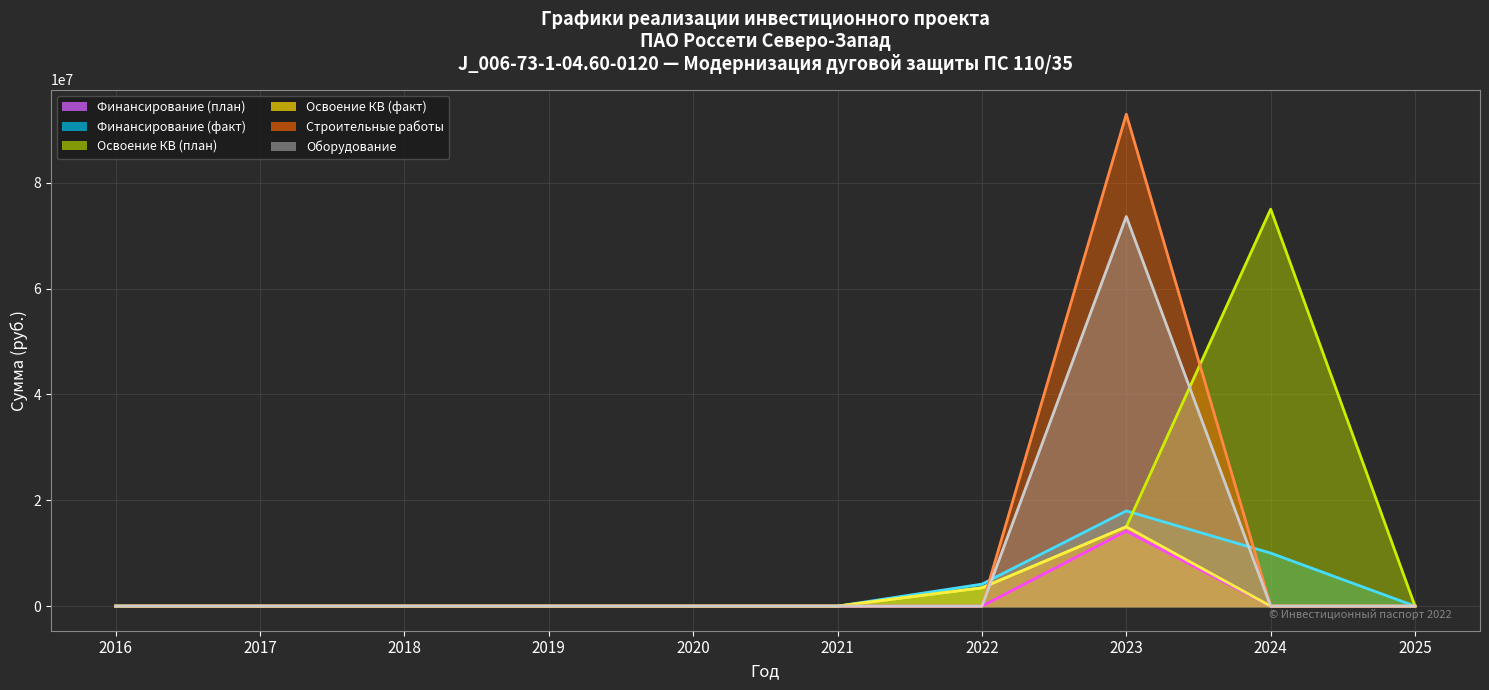

True or false: Строительные работы (линия) has a value of 164155296 at 2023.

False